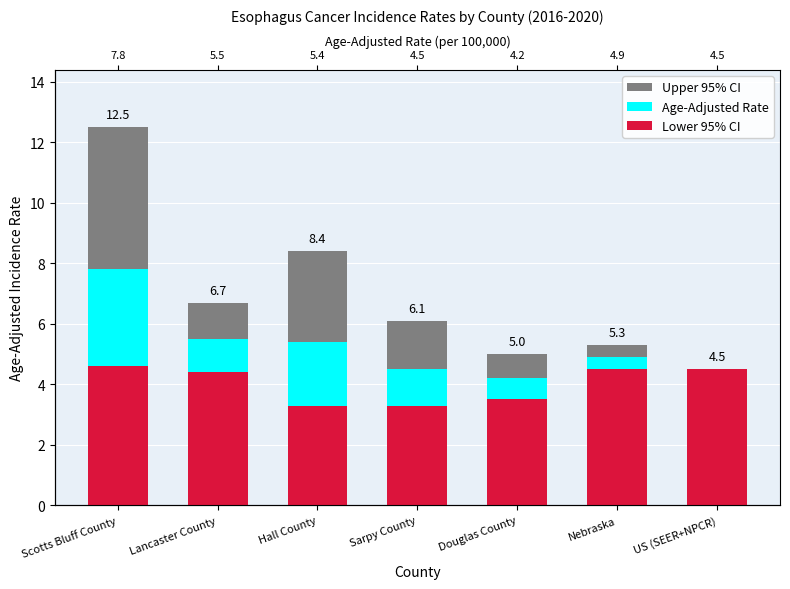

What is the difference between the highest and lowest values at Lancaster County?

2.3